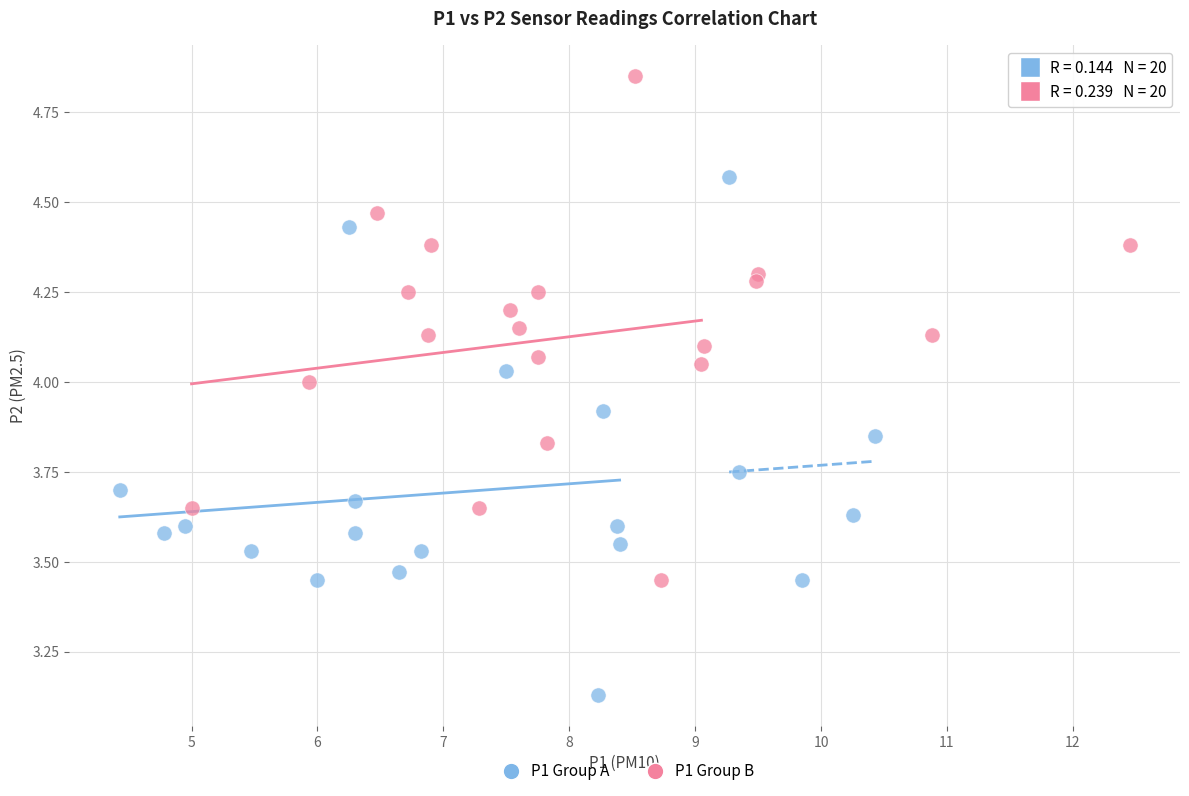

Which series contains the lowest Y value?

P1 Group A